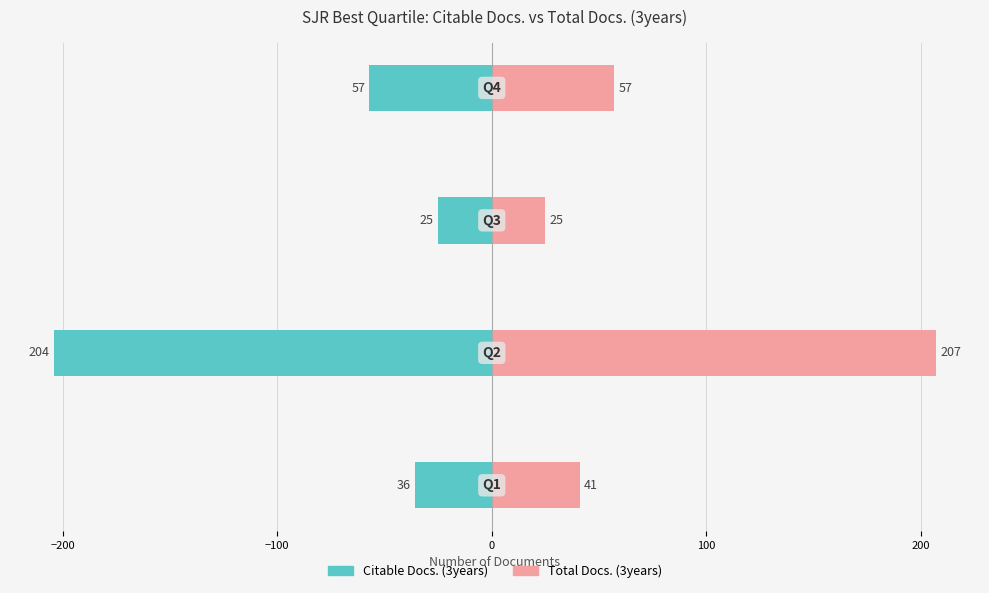

Which series has the widest spread of values?

Total Docs. (3years)